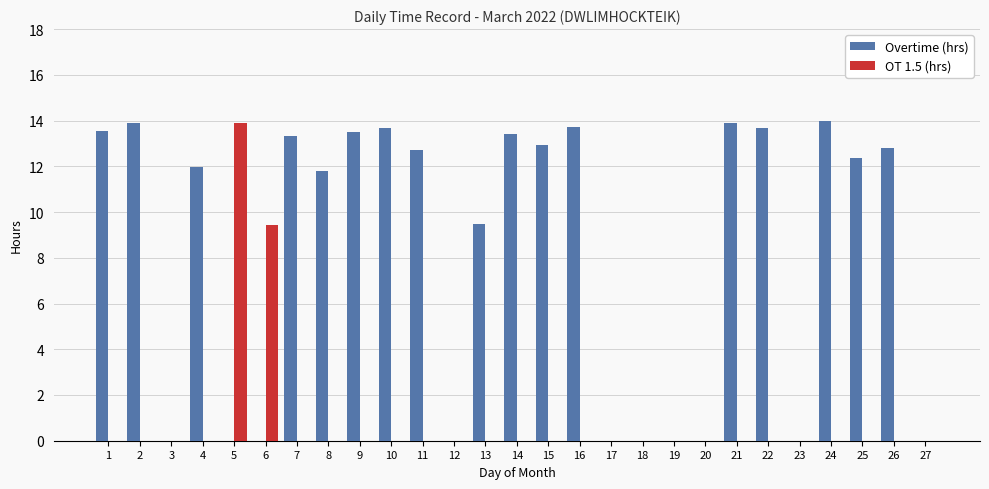

Between 10 and 17, which series saw the biggest shift?

Overtime (hrs)